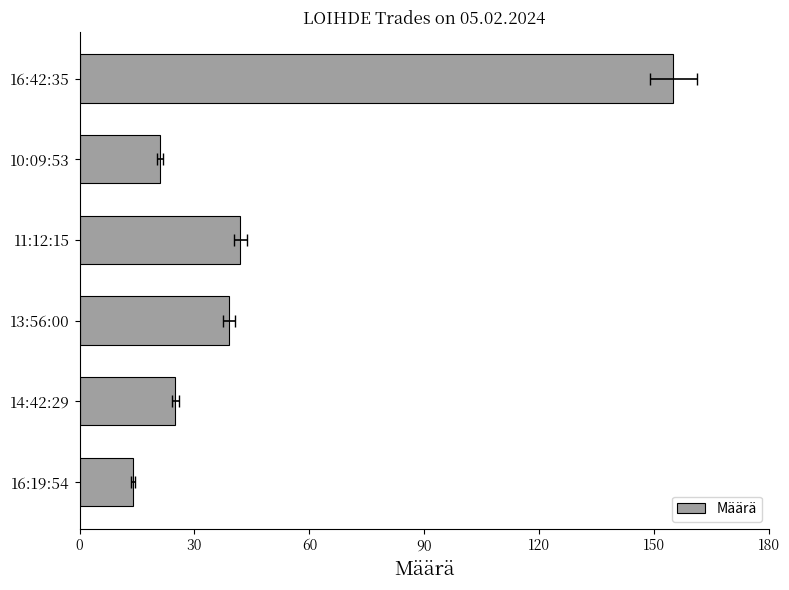

How many values are below 39?

3